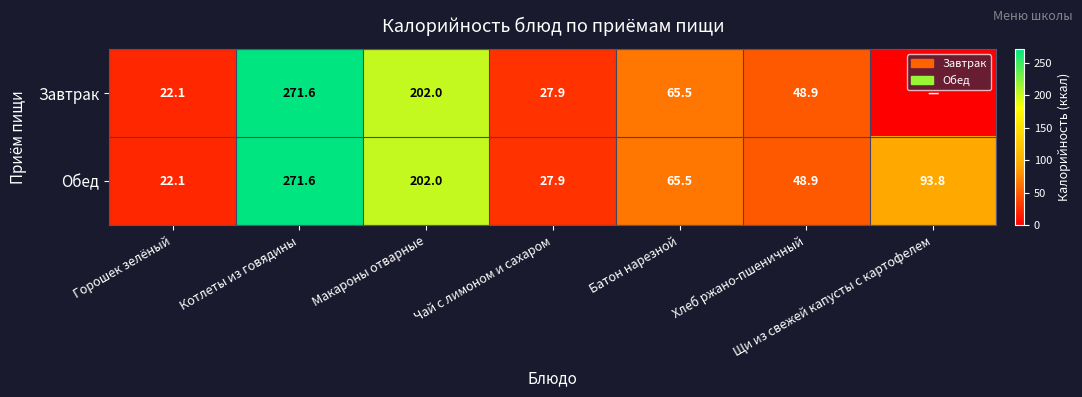

Rank the categories by Обед value from highest to lowest.

Котлеты из говядины, Макароны отварные, Щи из свежей капусты с картофелем, Батон нарезной, Хлеб ржано-пшеничный, Чай с лимоном и сахаром, Горошек зелёный